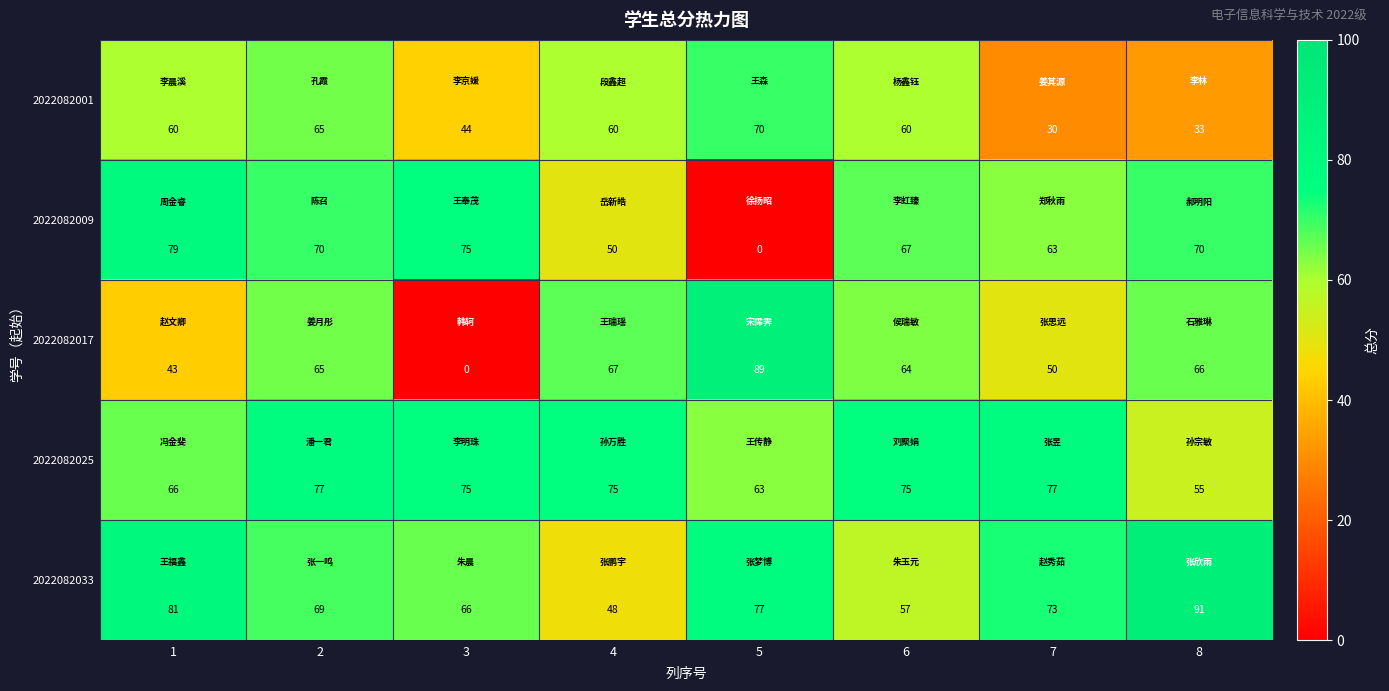

Which series has the largest total across all categories?

2022082025